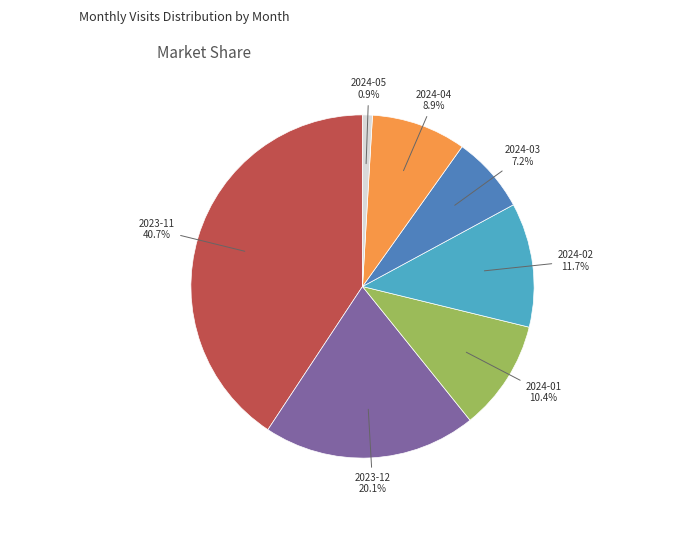

Does any single category account for the majority?

No